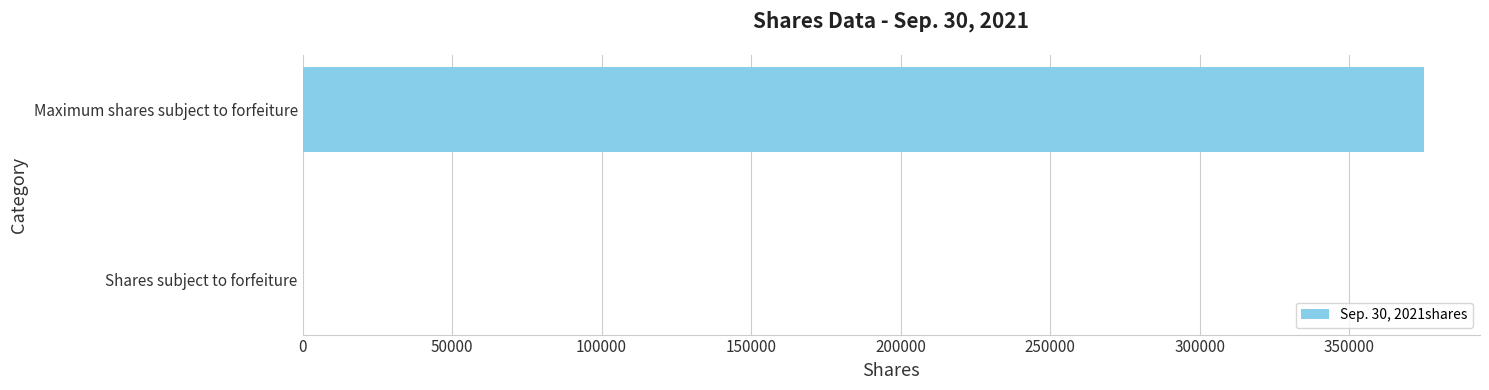

What is the sum of the values at Shares subject to forfeiture and Maximum shares subject to forfeiture?

375000